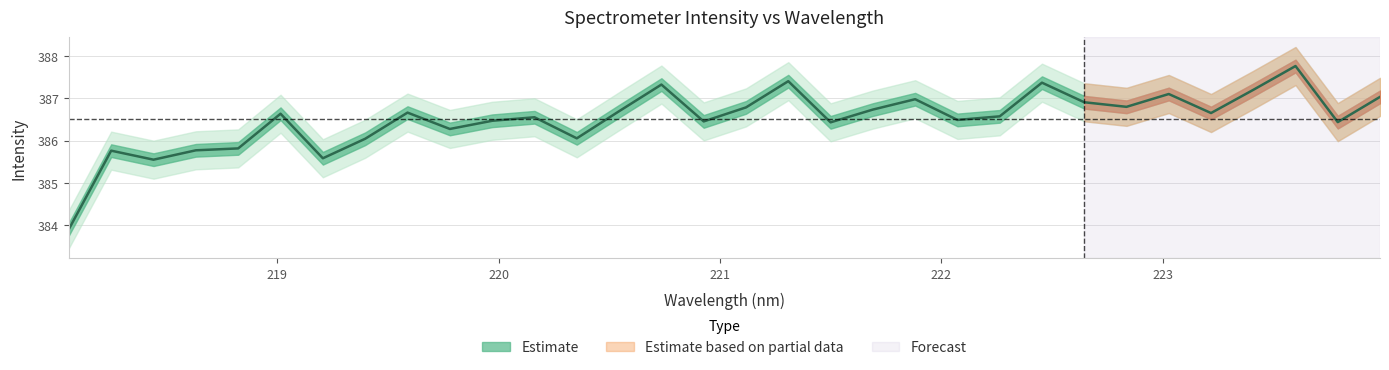

At which label is the value closest to 385?

218.442